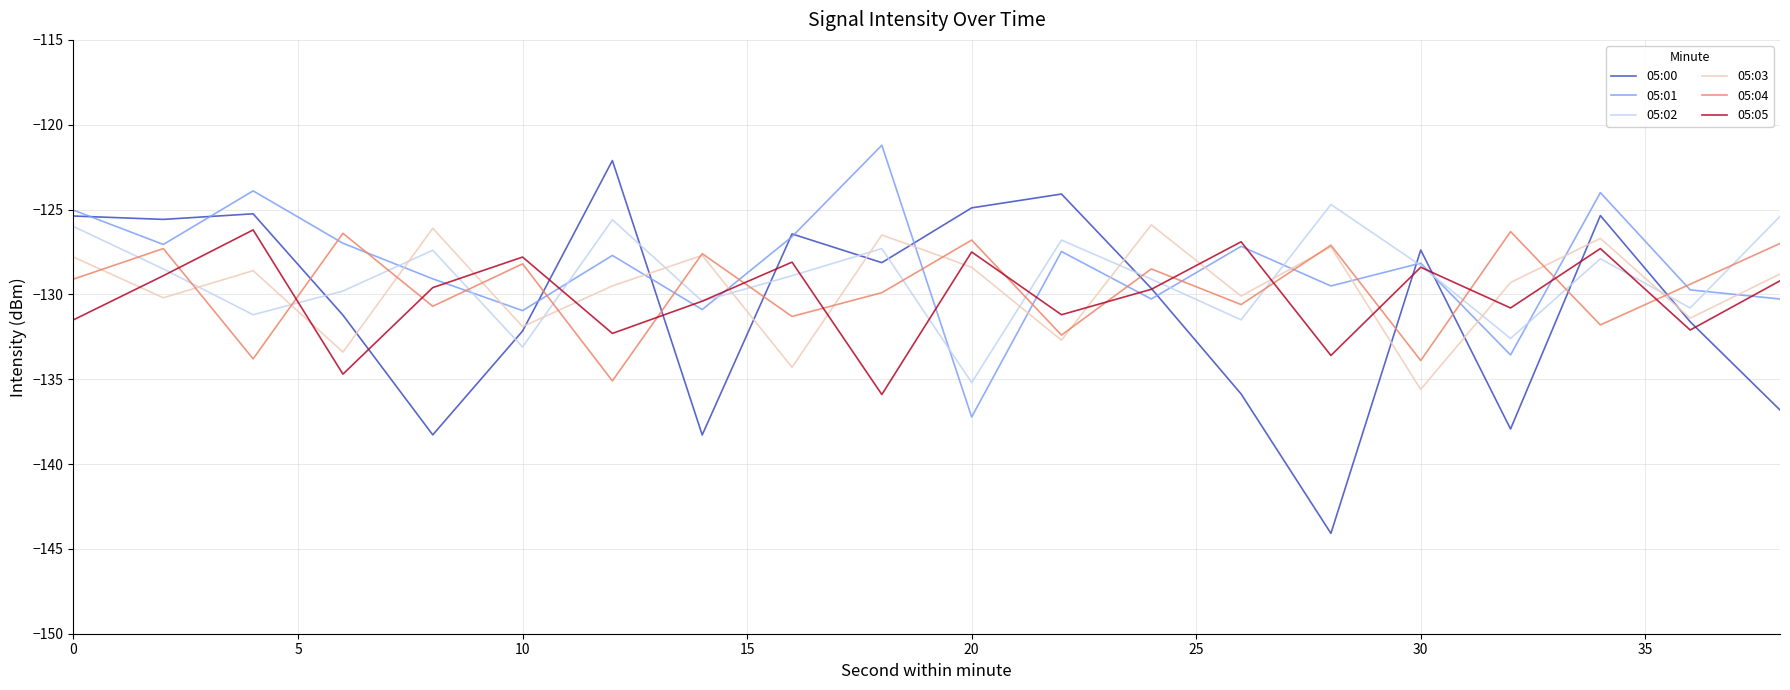

What is the minimum value for 05:00?

-144.1